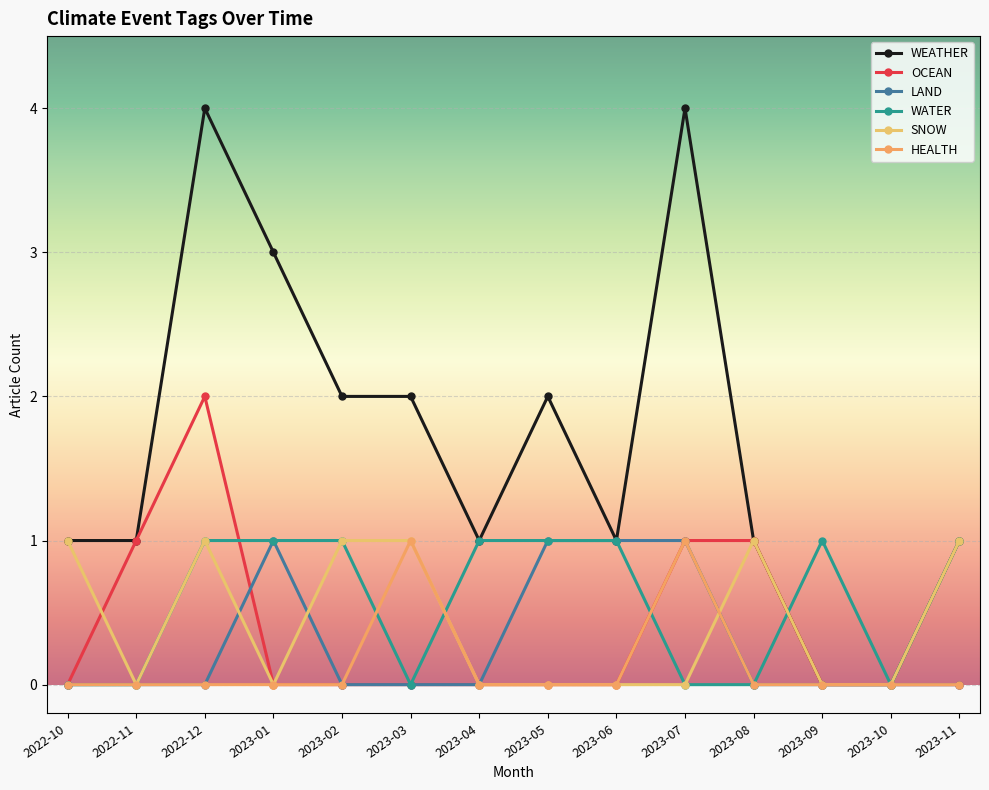

At which label is WEATHER closest to 2?

2023-02